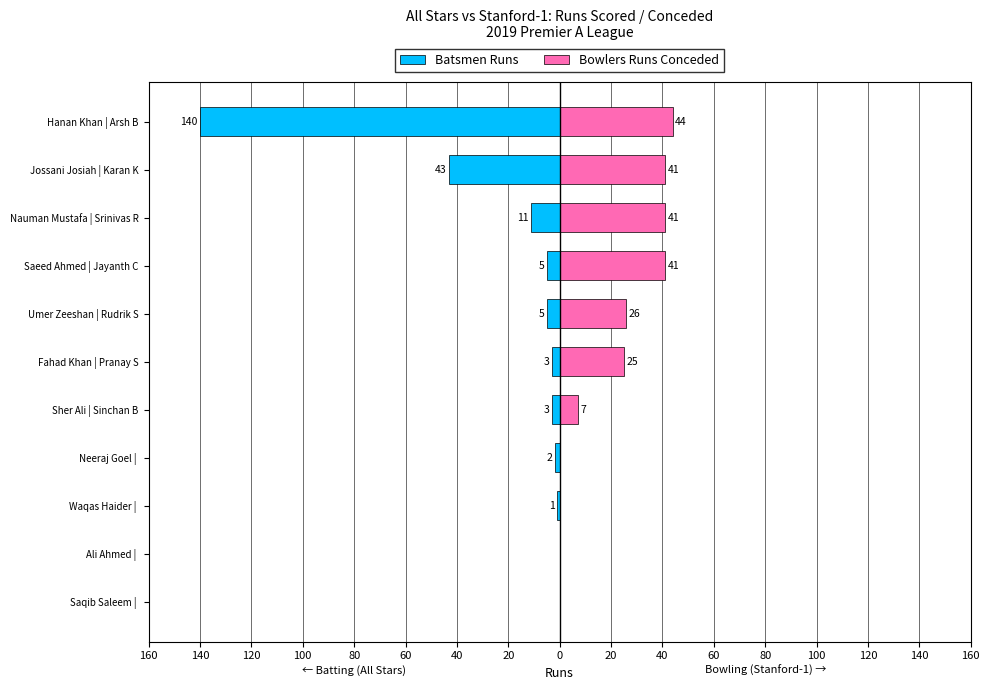

What is the difference between the second highest and second lowest values in the Batsmen Runs series?

43